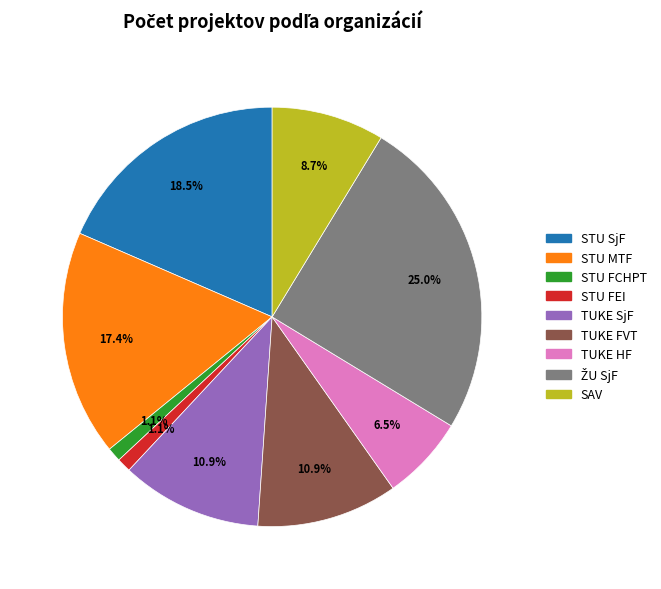

What percentage do STU FCHPT and SAV together represent?

9.8%